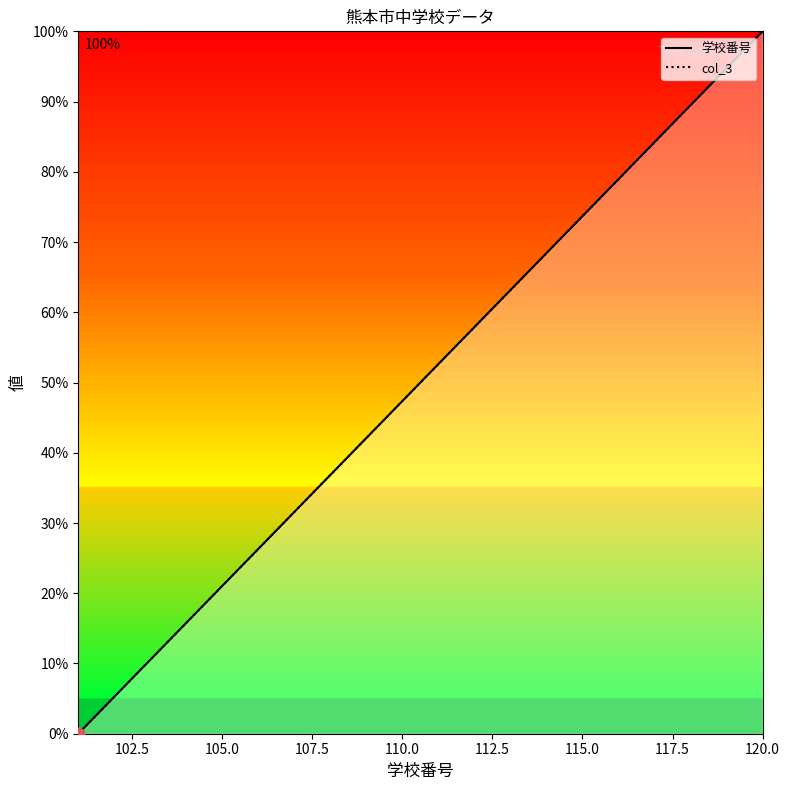

What are all the series names shown in the legend?

学校番号, col_3